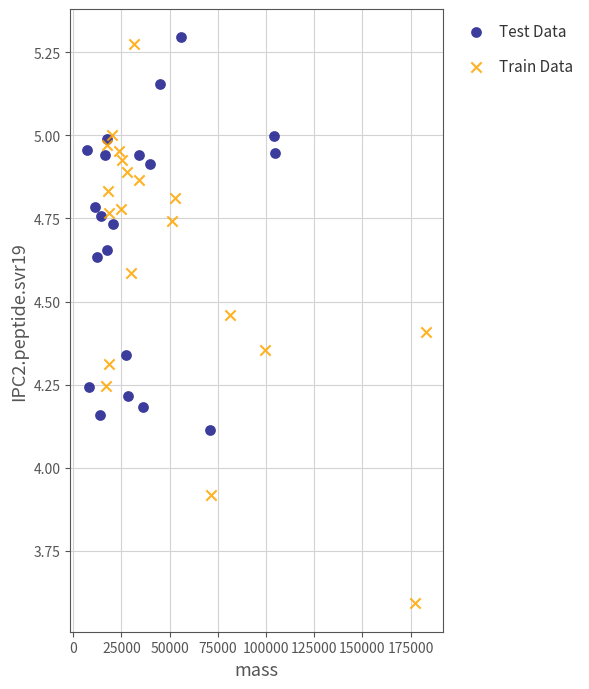

Which series has the widest spread of Y values?

Train Data